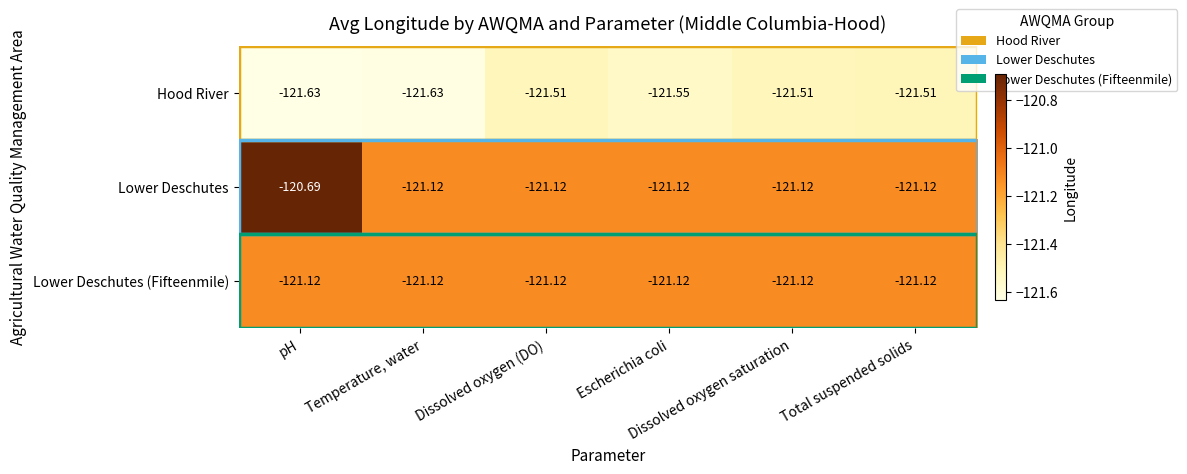

Which series has the largest total across all categories?

Lower Deschutes